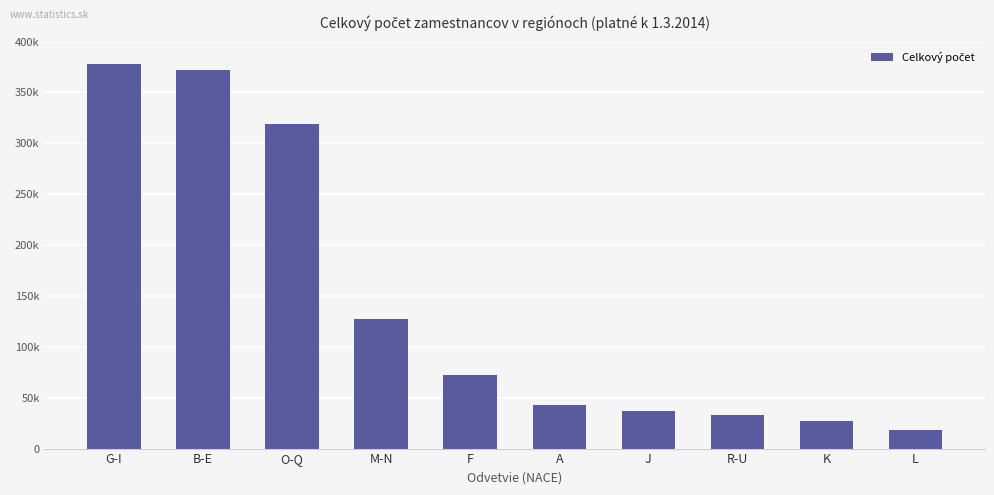

Are the bars horizontal?

No